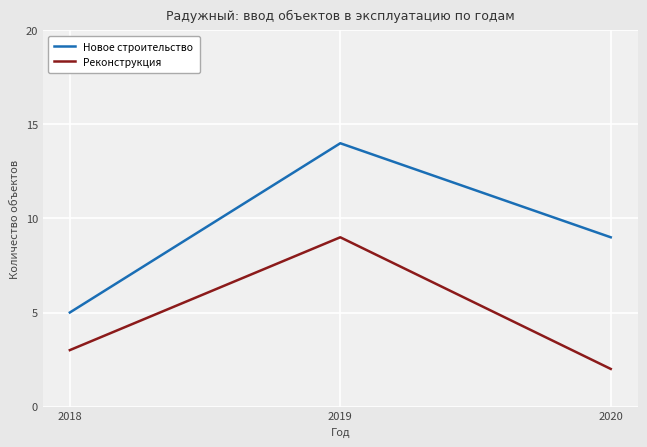

Reading right to left, transcribe all the data shown in this chart.

Новое строительство: 9	14	5
Реконструкция: 2	9	3